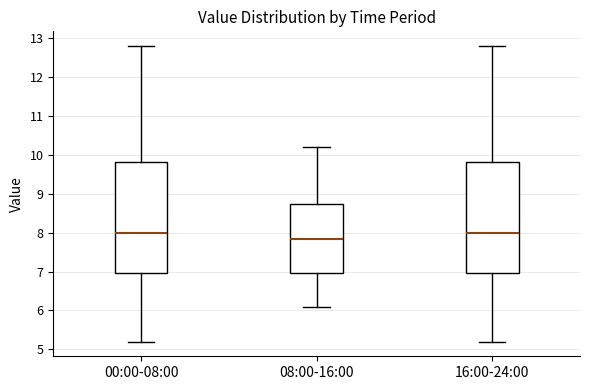

Where does the lower whisker of the box for 16:00-24:00 end on the y-axis? The values are not printed on the chart, so give them approximately, as read against the axis.

5.2